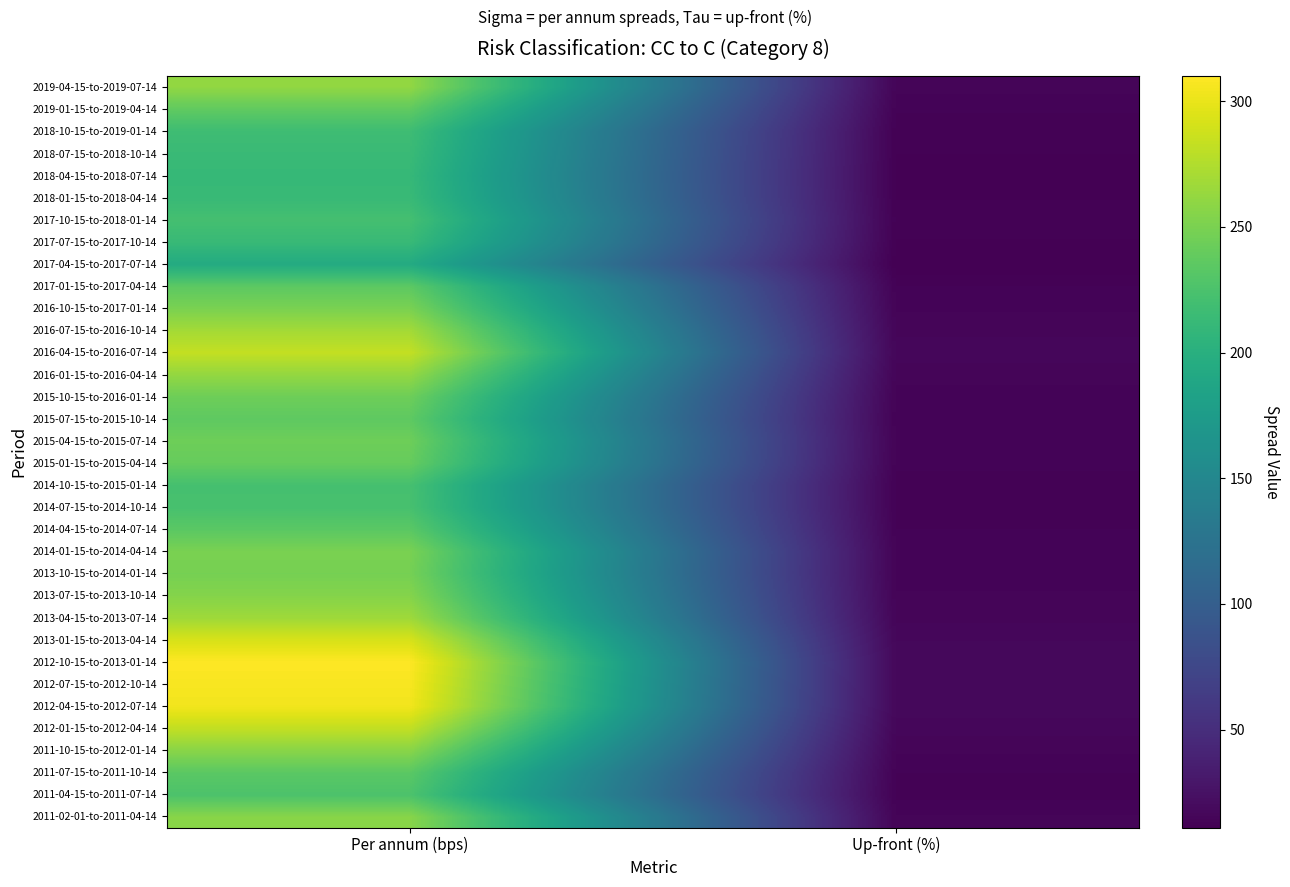

What is the minimum value shown in the chart?

11.0